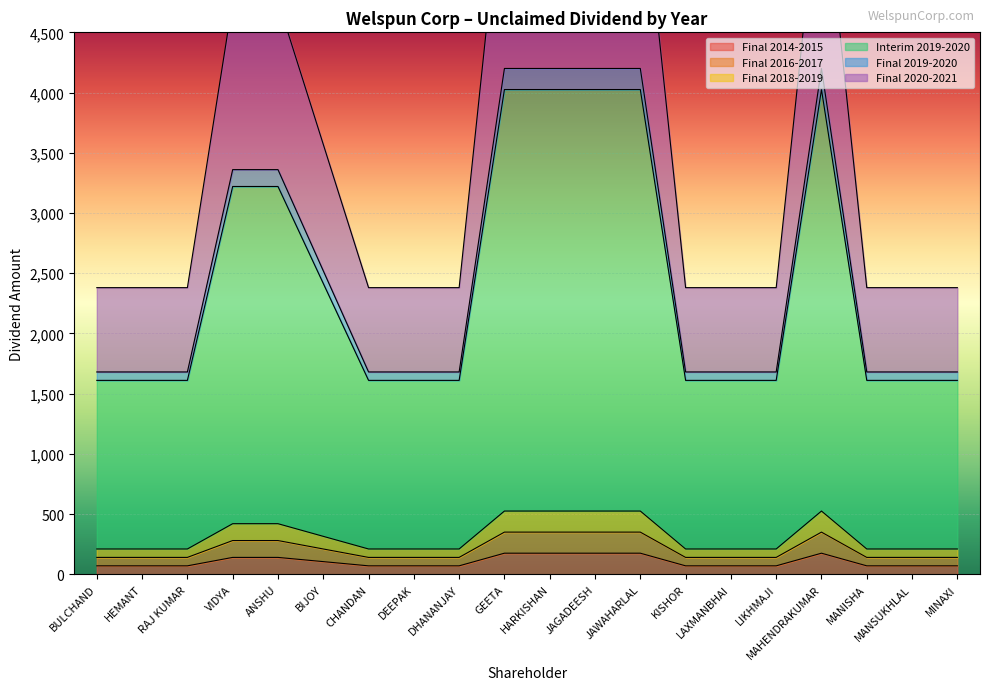

The Final 2014-2015 series shows 140 at VIDYA. True or false?

True